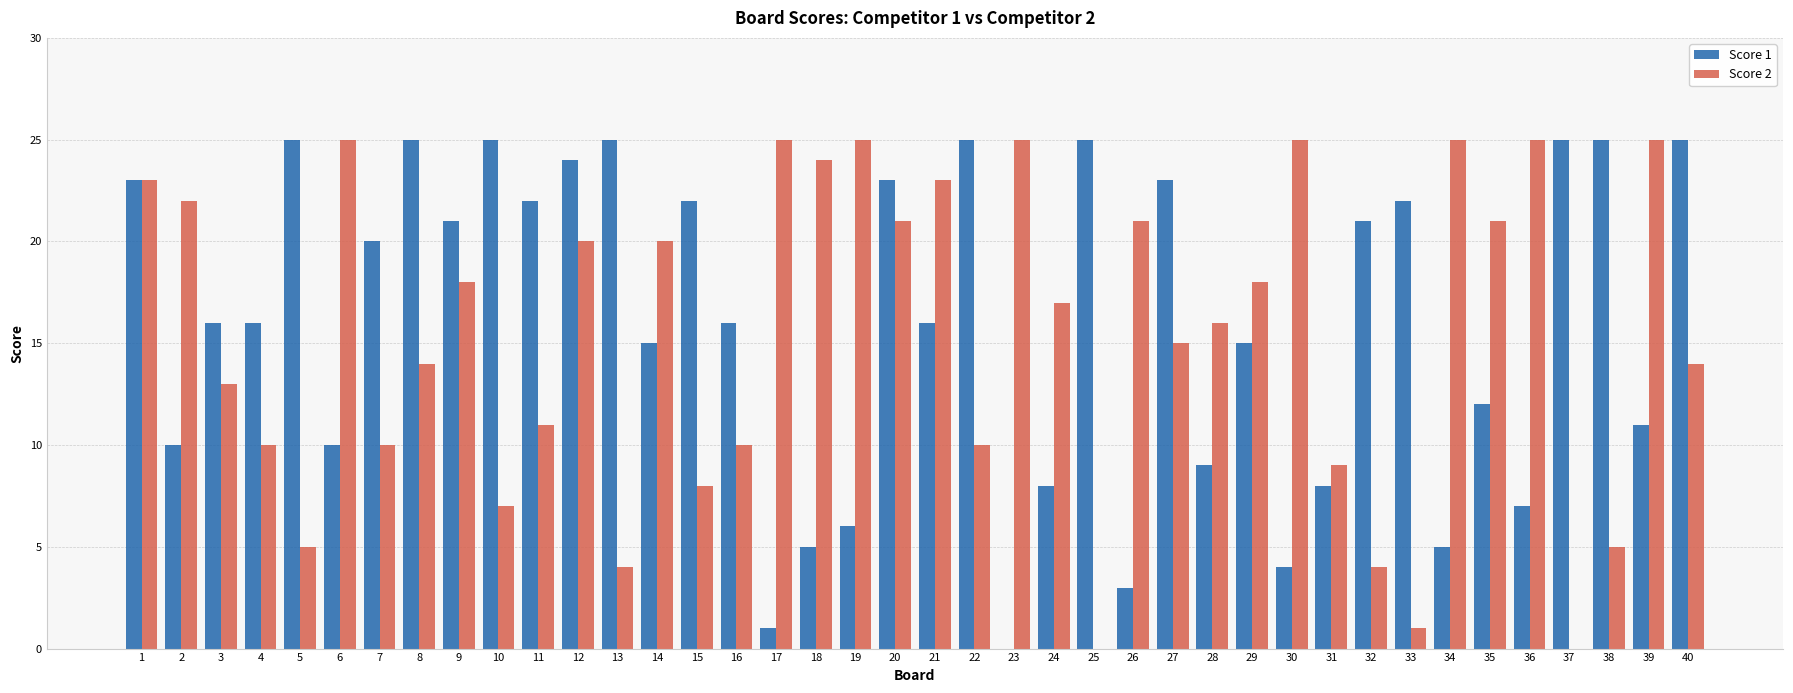

Reading left to right, extract all data points from this chart.

Score 1: 1=23	2=10	3=16	4=16	5=25	6=10	7=20	8=25	9=21	10=25	11=22	12=24	13=25	14=15	15=22	16=16	17=1	18=5	19=6	20=23	21=16	22=25	23=0	24=8	25=25	26=3	27=23	28=9	29=15	30=4	31=8	32=21	33=22	34=5	35=12	36=7	37=25	38=25	39=11	40=25
Score 2: 1=23	2=22	3=13	4=10	5=5	6=25	7=10	8=14	9=18	10=7	11=11	12=20	13=4	14=20	15=8	16=10	17=25	18=24	19=25	20=21	21=23	22=10	23=25	24=17	25=0	26=21	27=15	28=16	29=18	30=25	31=9	32=4	33=1	34=25	35=21	36=25	37=0	38=5	39=25	40=14